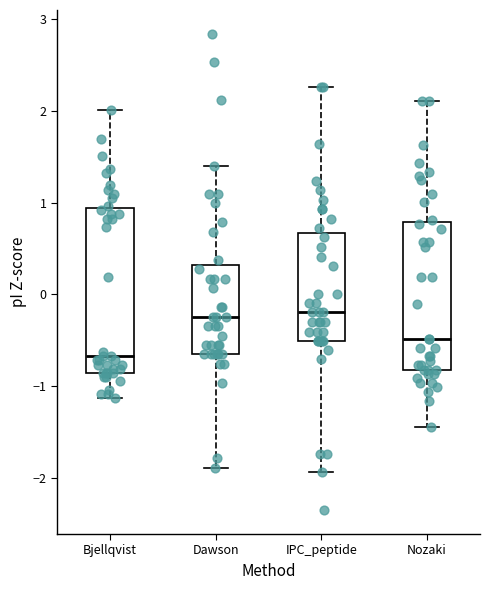

Which box is the tallest, from its lower edge to its upper edge?

Bjellqvist